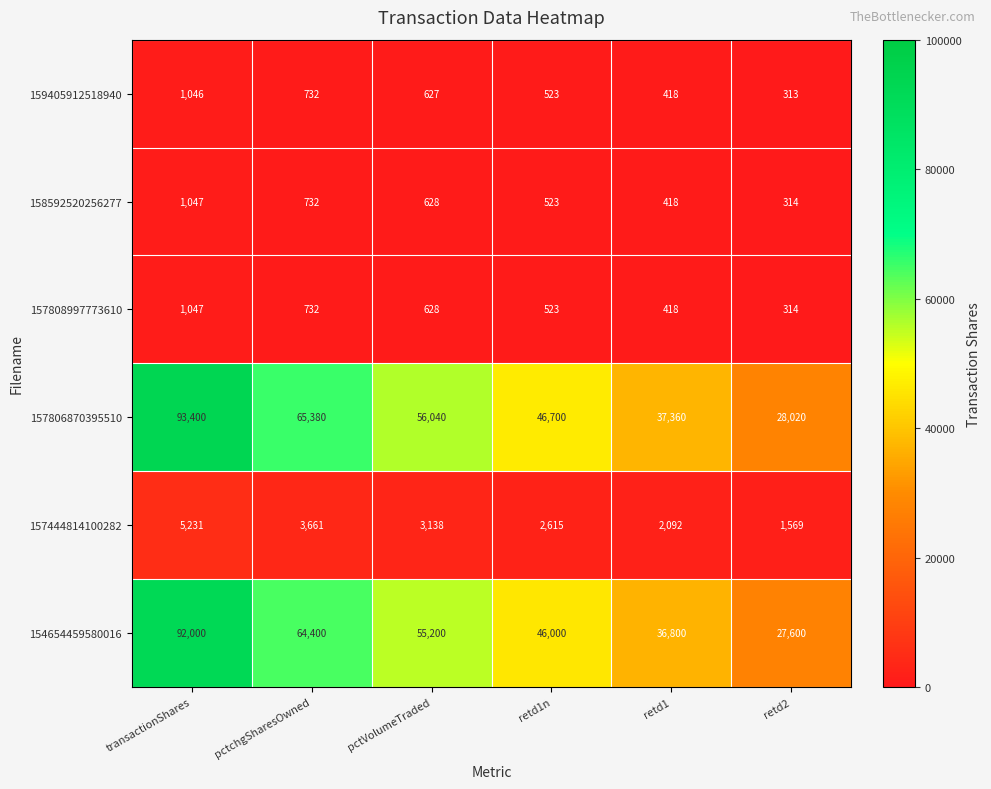

Rank the categories by 158592520256277 value from lowest to highest.

retd2, retd1, retd1n, pctVolumeTraded, pctchgSharesOwned, transactionShares